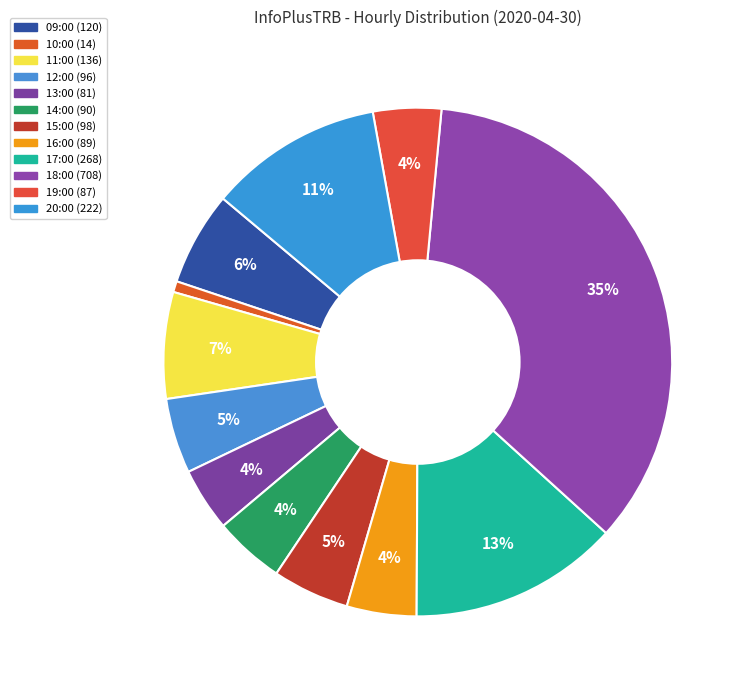

To the nearest percent, what percentage of the pie is 16:00?

4%